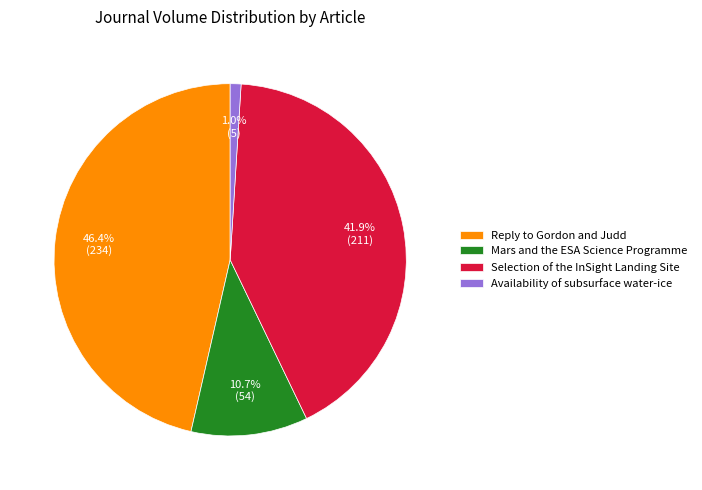

Rank the categories by value from highest to lowest.

Reply to Gordon and Judd, Selection of the InSight Landing Site, Mars and the ESA Science Programme, Availability of subsurface water-ice